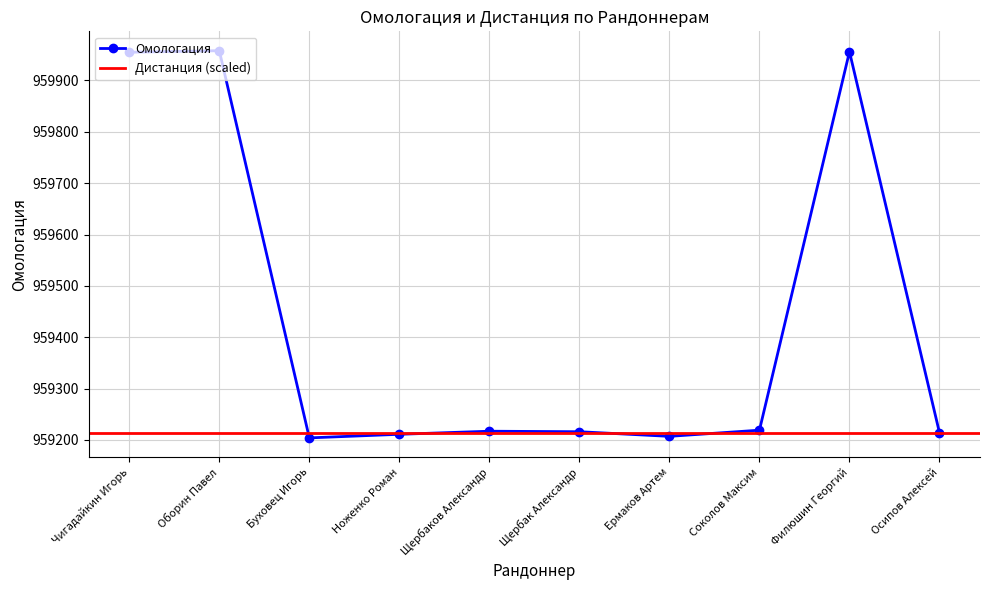

Reading right to left, list all the values displayed in this chart.

Осипов Алексей=959214	Филюшин Георгий=959956	Соколов Максим=959219	Ермаков Артем=959207	Щербак Александр=959216	Щербаков Александр=959217	Ноженко Роман=959211	Буховец Игорь=959204	Оборин Павел=959958	Чигадайкин Игорь=959955